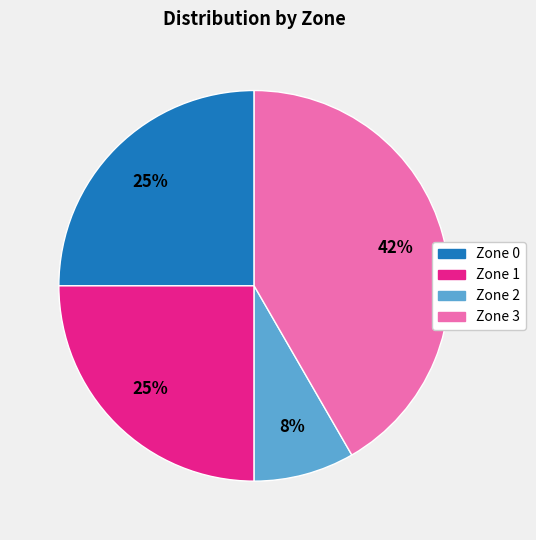

Combined, do Zone 0 and Zone 2 account for over 50%?

No